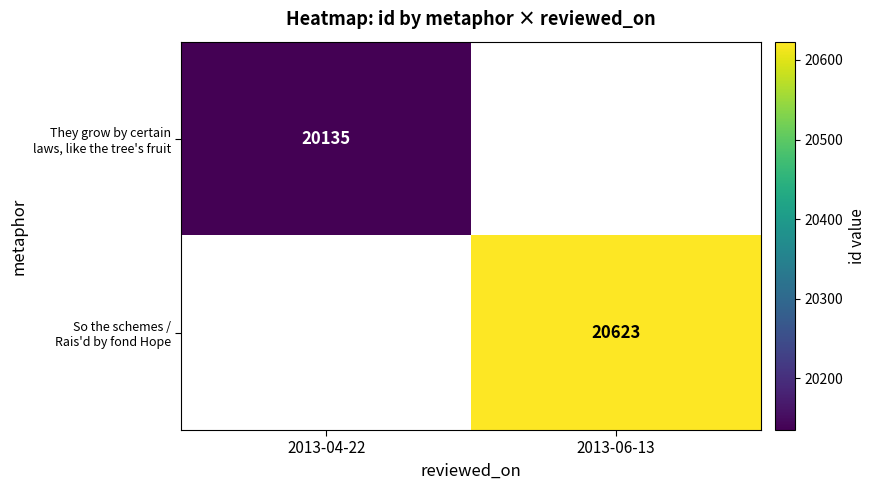

At how many categories does at least one series exceed 20473?

1